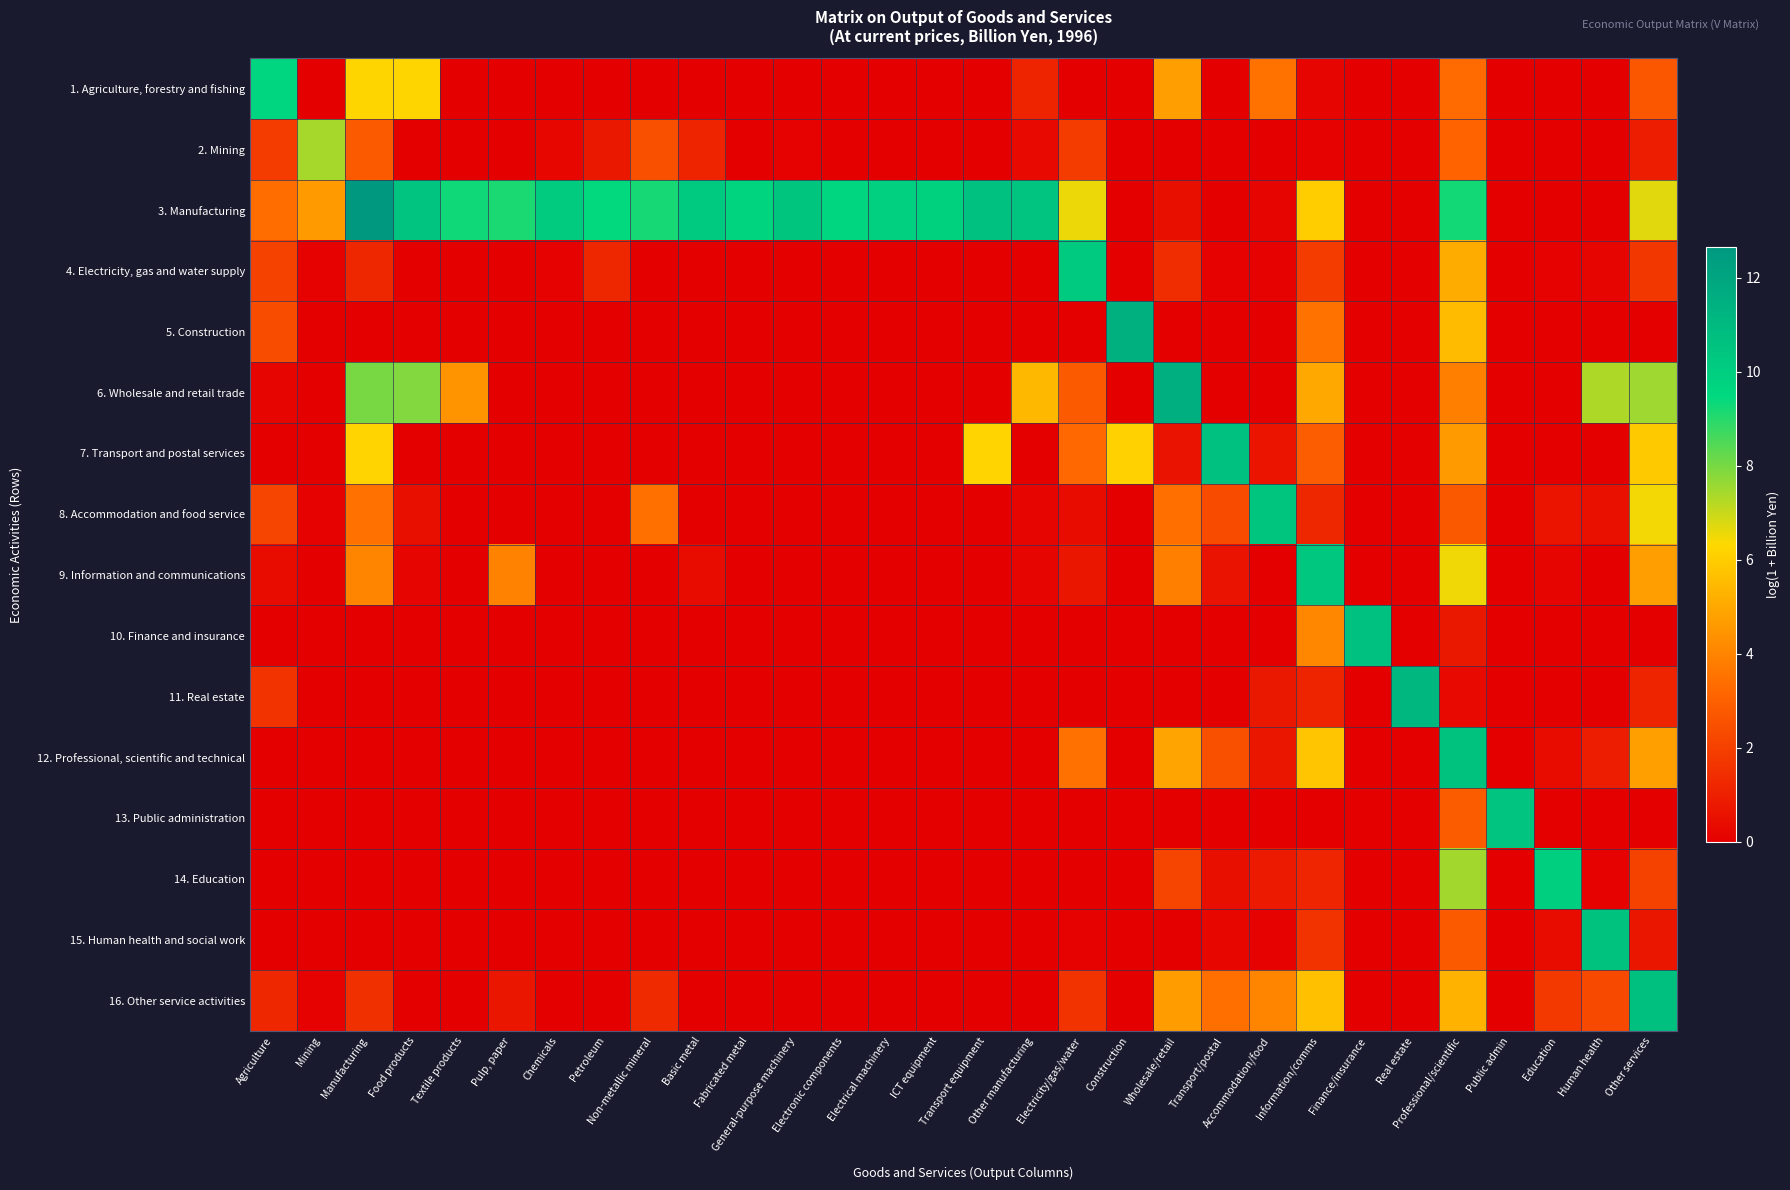

At how many categories does at least one series exceed 12?

1